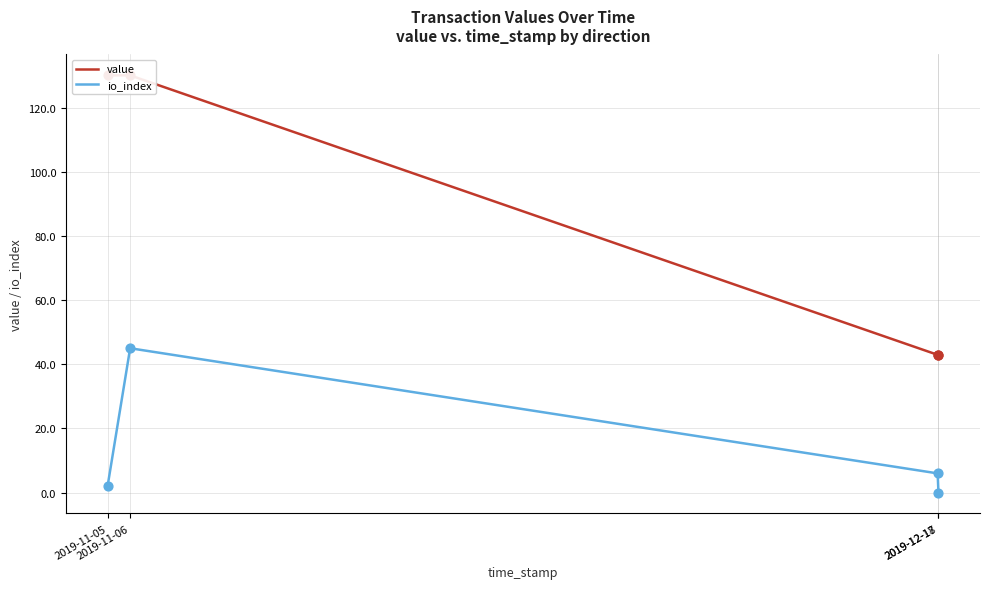

Which series reaches the maximum Y coordinate?

value